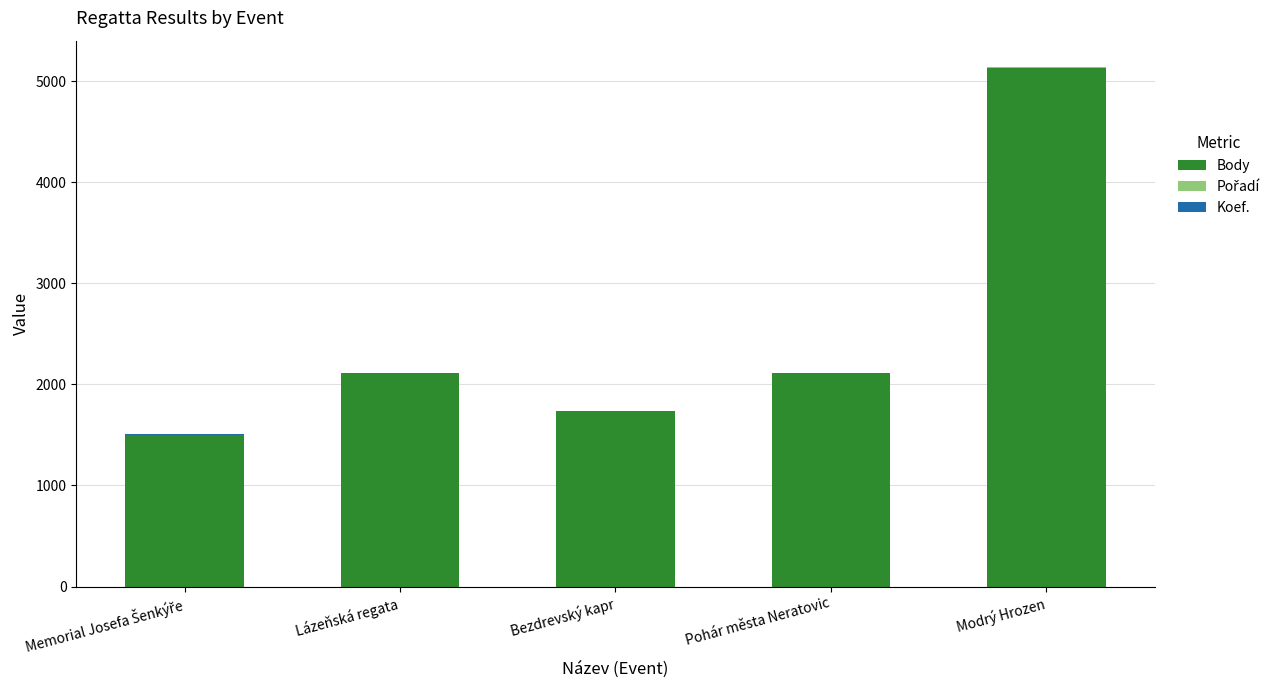

What is the total value across all series at Lázeňská regata?

2116